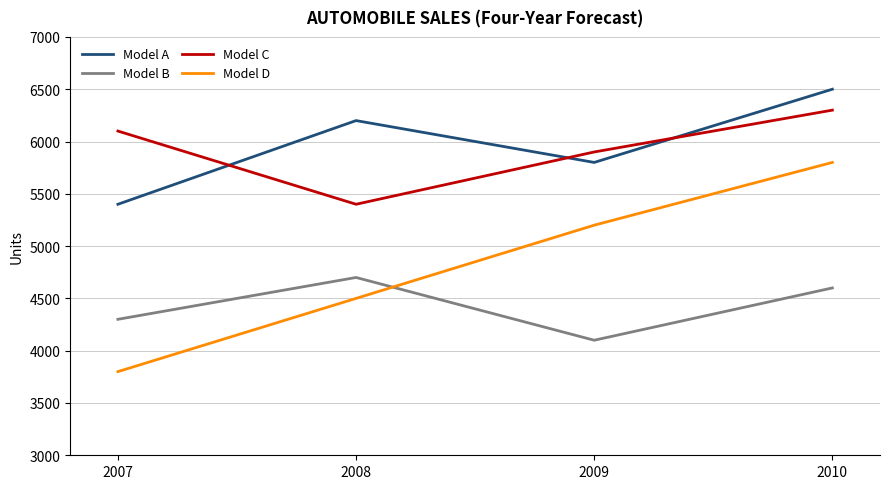

Does the chart display data point markers on the line(s)?

No